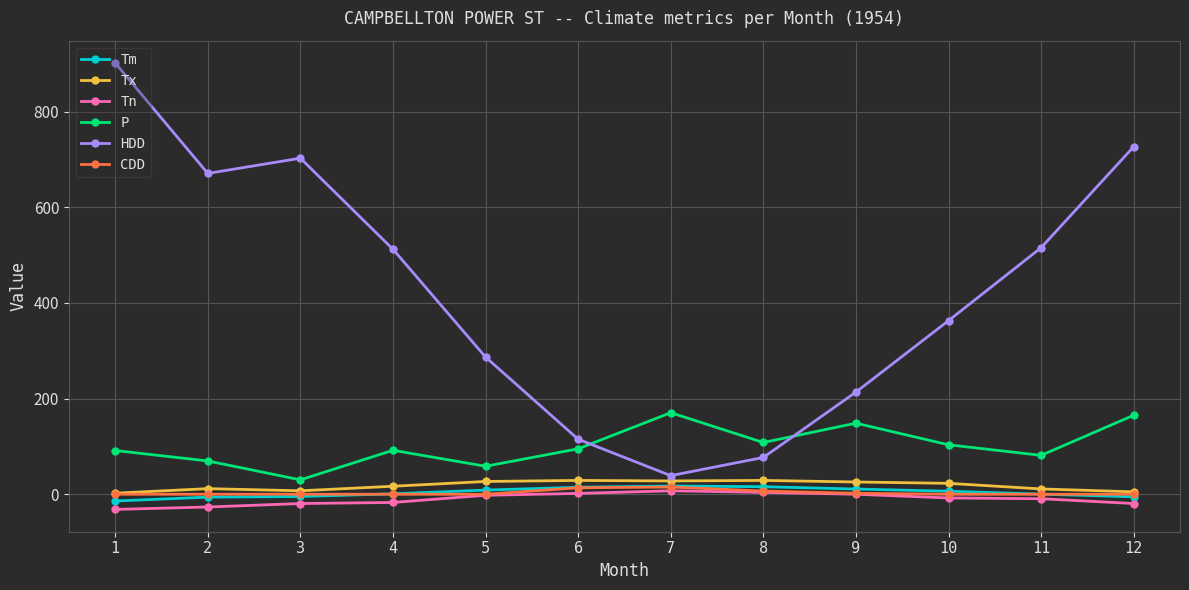

Is this an area chart (filled region under the line)?

No